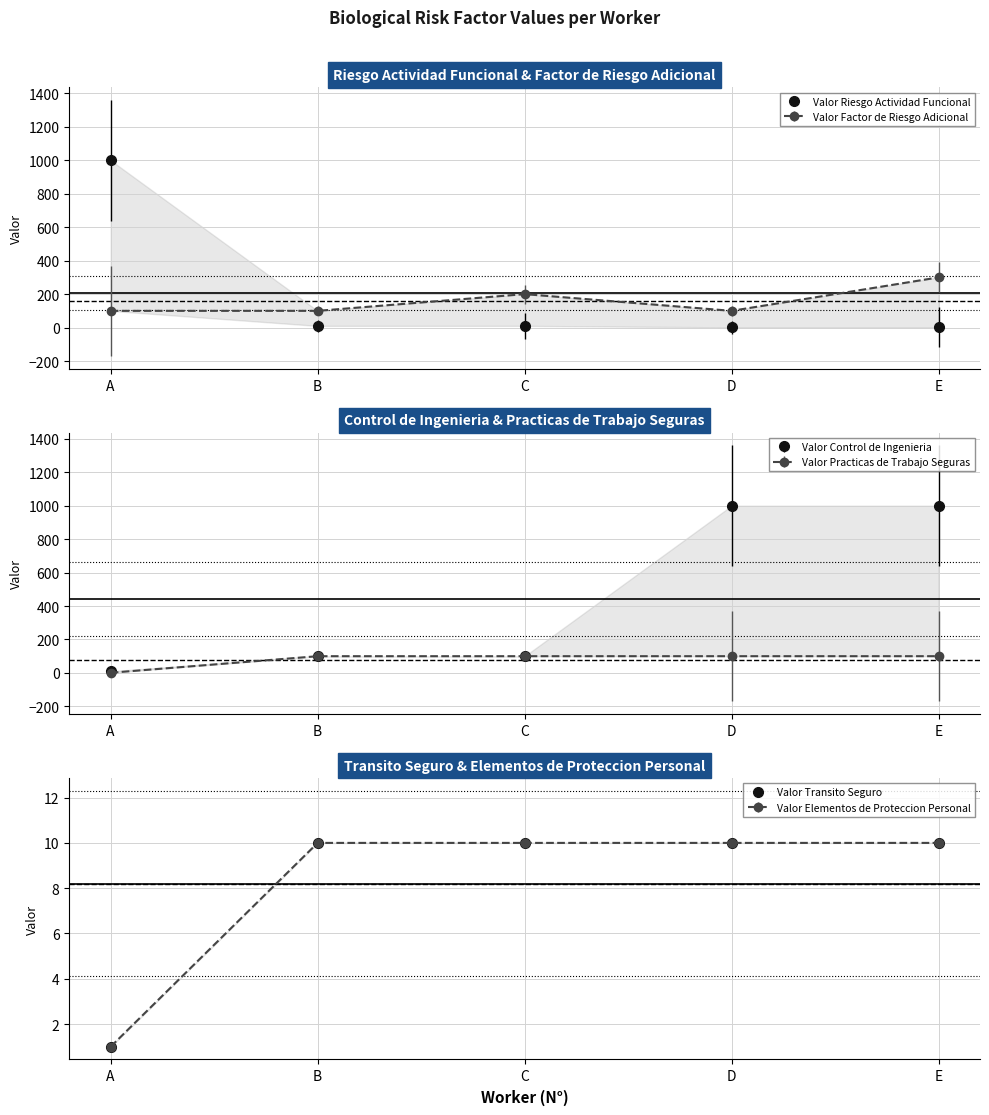

What is the maximum value shown in the chart?

1000